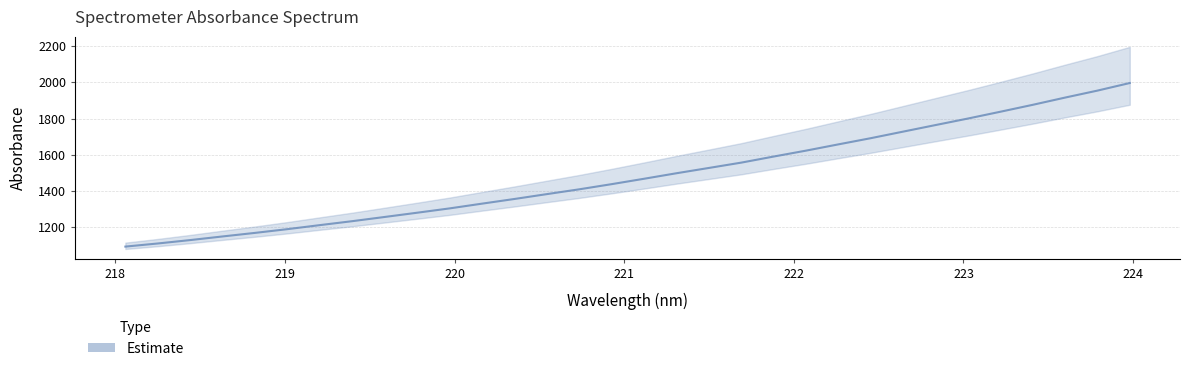

What is the sum of all values?

47536.2